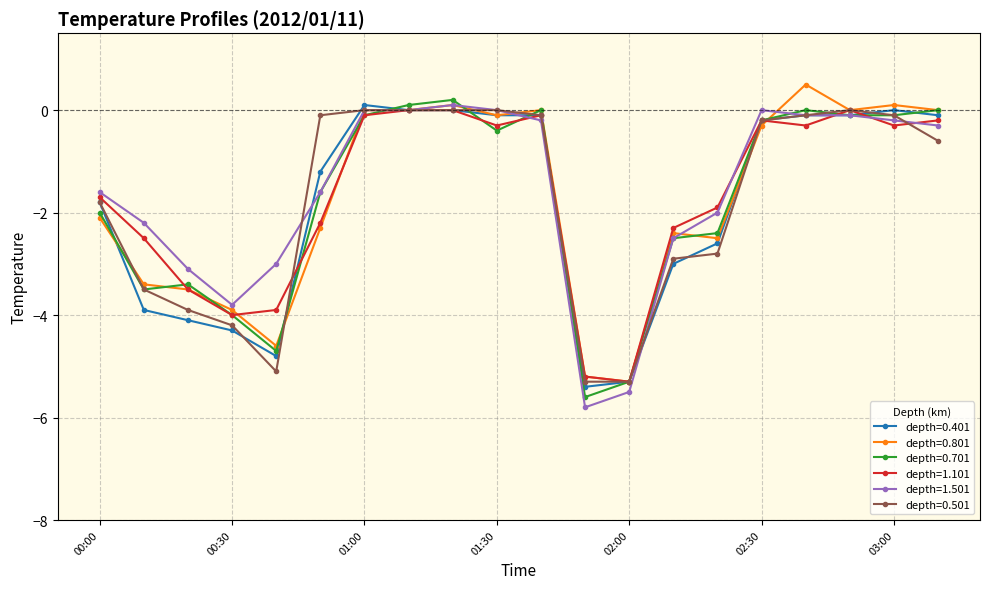

What is the value of the depth=0.701 point at the 5th from the left?

-4.7